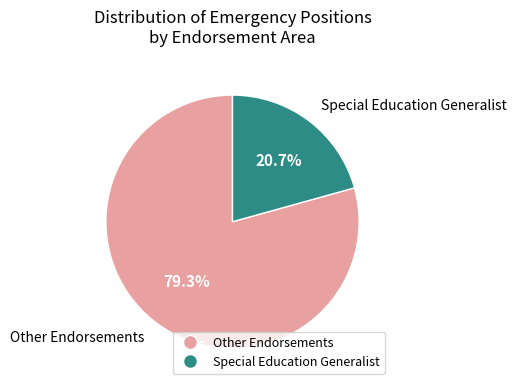

Is there any slice that represents more than half of the pie?

Yes